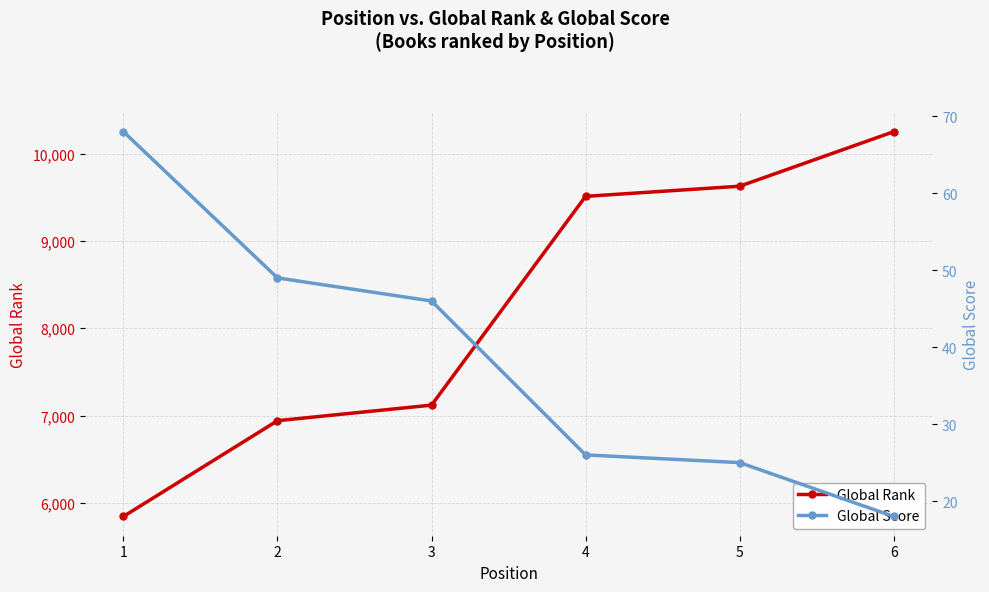

How many lines are shown in the chart?

2